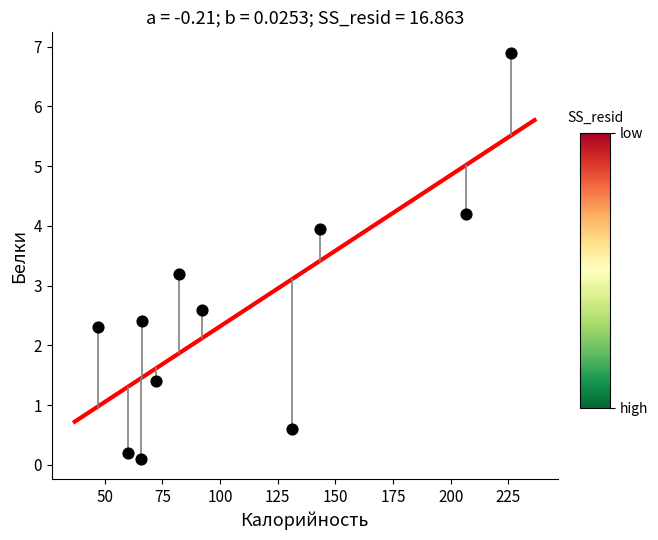

What Y value in the scatter plot is closest to 3?

3.2